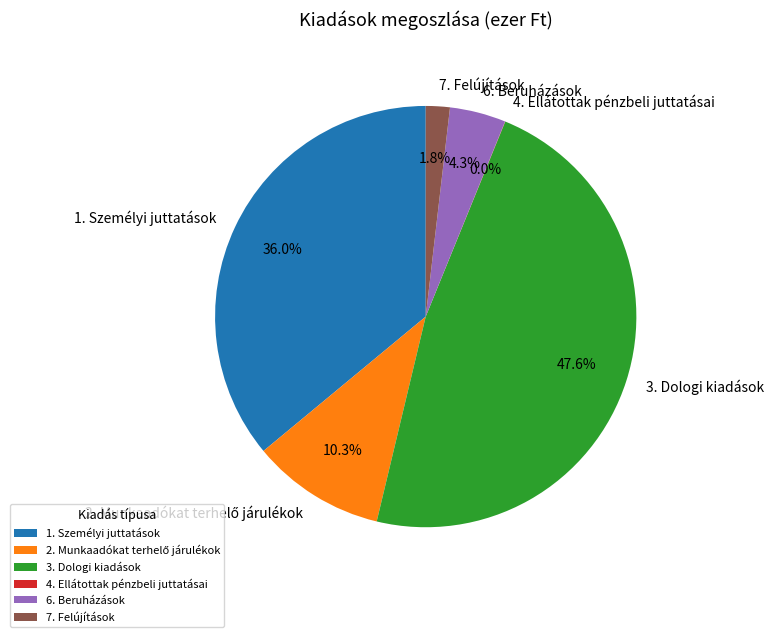

To the nearest percent, what percentage of the pie is 1. Személyi juttatások?

36%